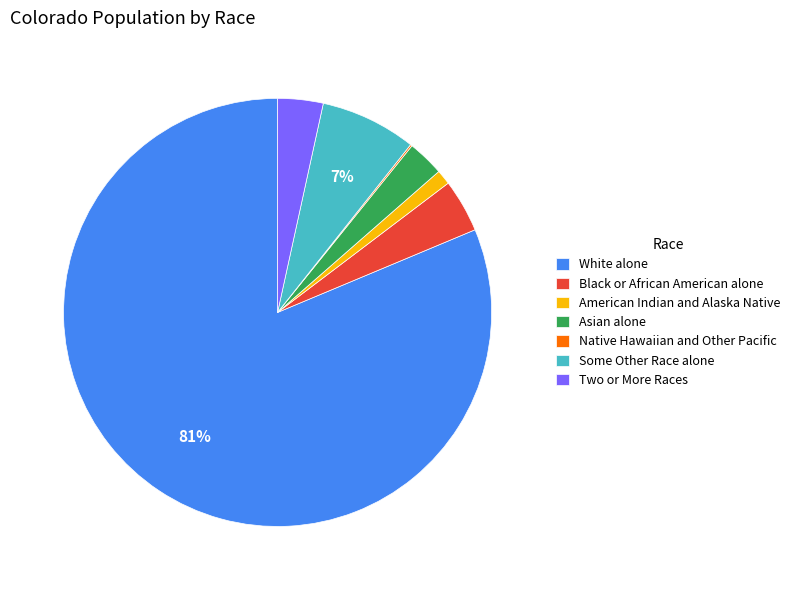

To the nearest percent, what is the average slice percentage?

14%